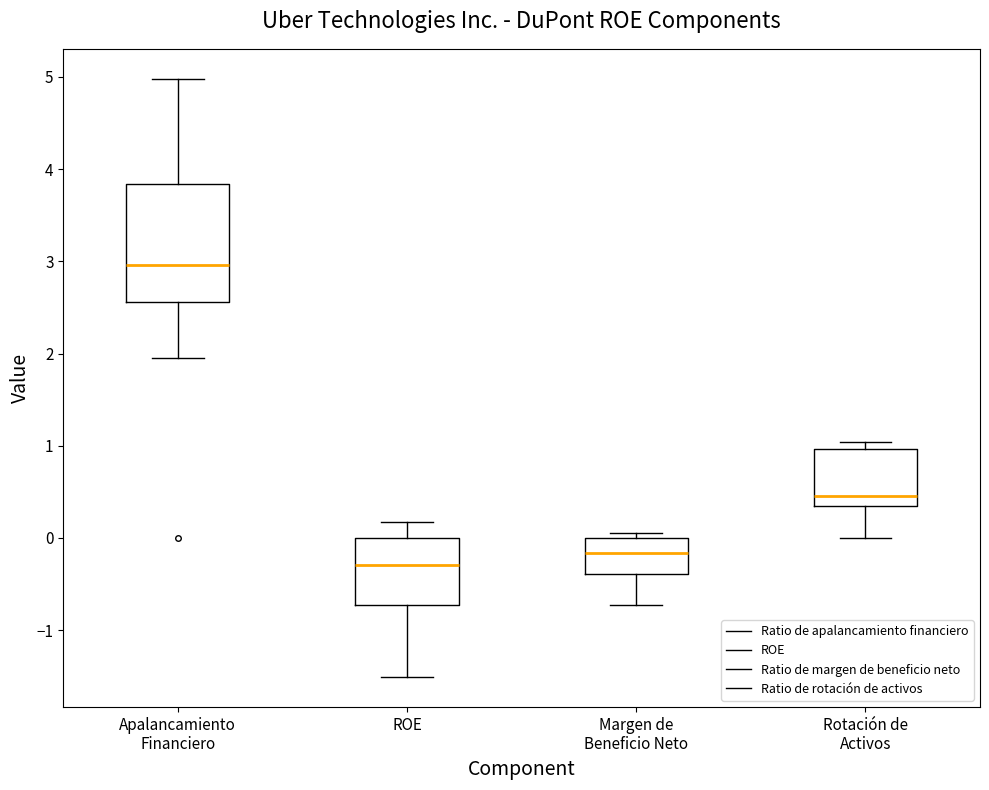

Reading left to right, read every box against the y-axis: the position of its median line, the range the box covers, and the ends of its whiskers. The values are not printed on the chart, so give them approximately, as read against the axis.

Apalancamiento Financiero: median 3.0, box 2.6 to 3.8, whiskers 2.0 to 5.0
ROE: median -0.3, box -0.7 to 0.0, whiskers -1.5 to 0.2
Margen de Beneficio Neto: median -0.2, box -0.4 to 0.0, whiskers -0.7 to 0.1
Rotación de Activos: median 0.5, box 0.4 to 1.0, whiskers 0.0 to 1.0 (just above the box's upper edge)